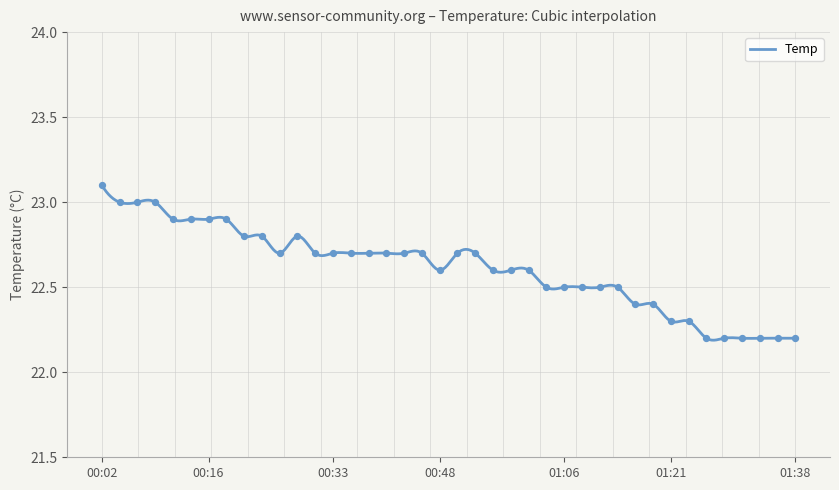

What is the change in value from 00:53 to 01:31?

-0.5